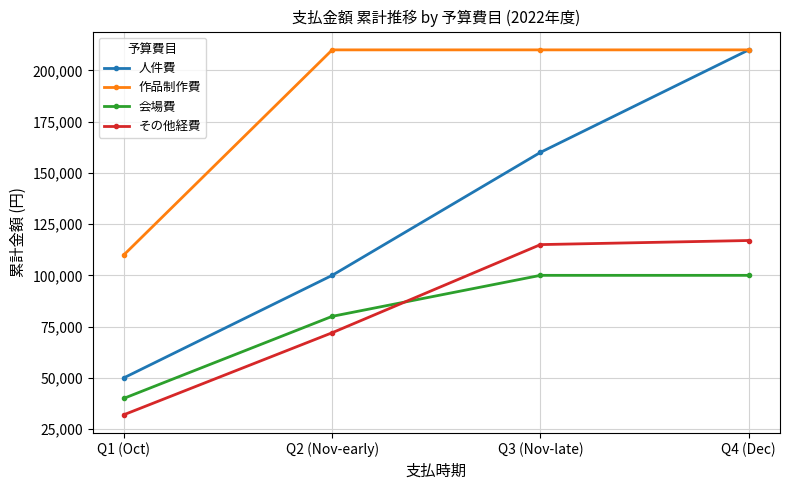

True or false: 人件費 has a value of 100000 at Q2 (Nov-early).

True